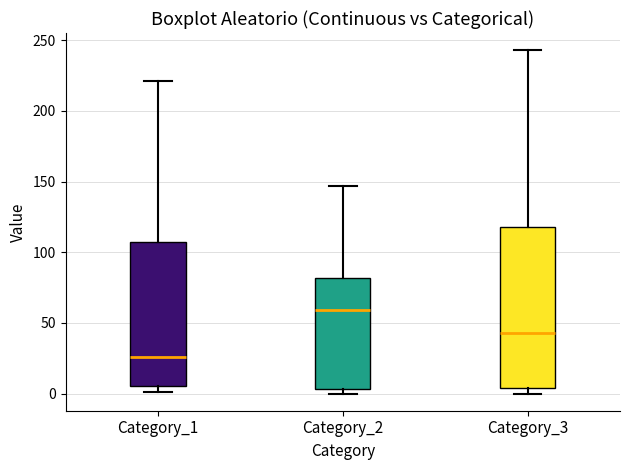

Reading left to right, transcribe this box plot: for each box, give where its median line is, the range the box spans, and where its two whiskers end, as read against the y-axis. The values are not printed on the chart, so give them approximately, as read against the axis.

Category_1: median 25, box 5 to 110, whiskers 0 to 220
Category_2: median 60, box 5 to 80, whiskers 0 to 145
Category_3: median 45, box 5 to 120, whiskers 0 to 245